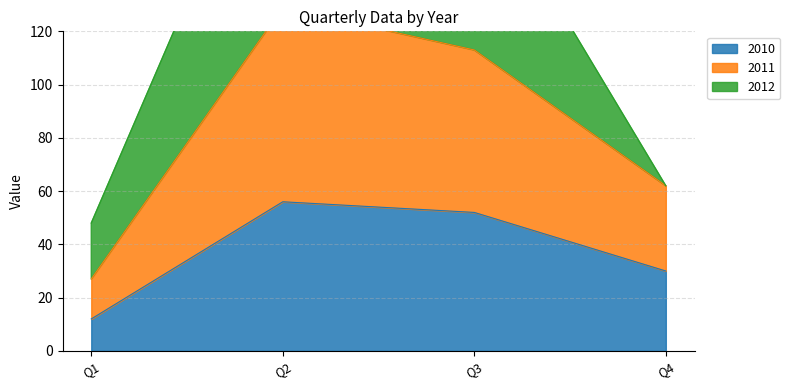

Does the chart have visible grid lines?

Yes